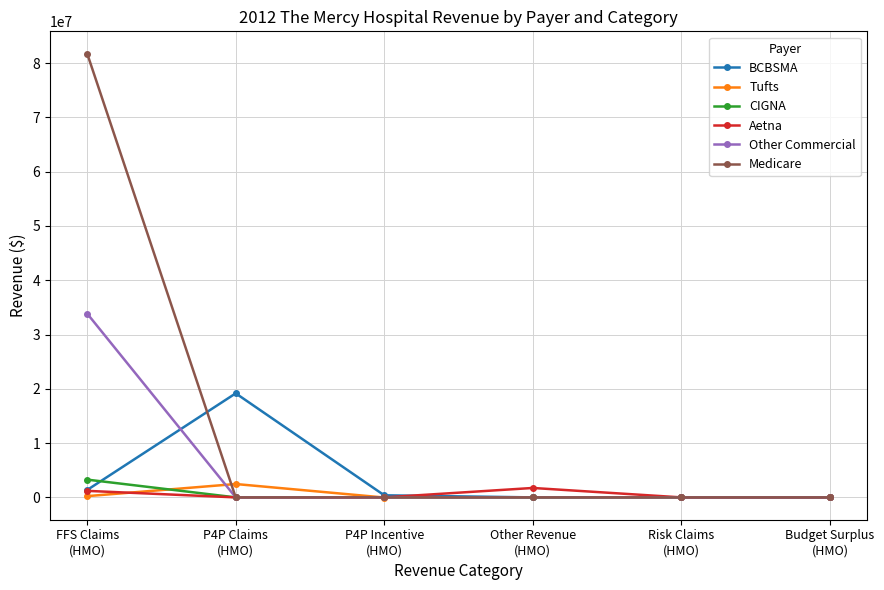

At which category is the sum across all series the highest?

FFS Claims
(HMO)